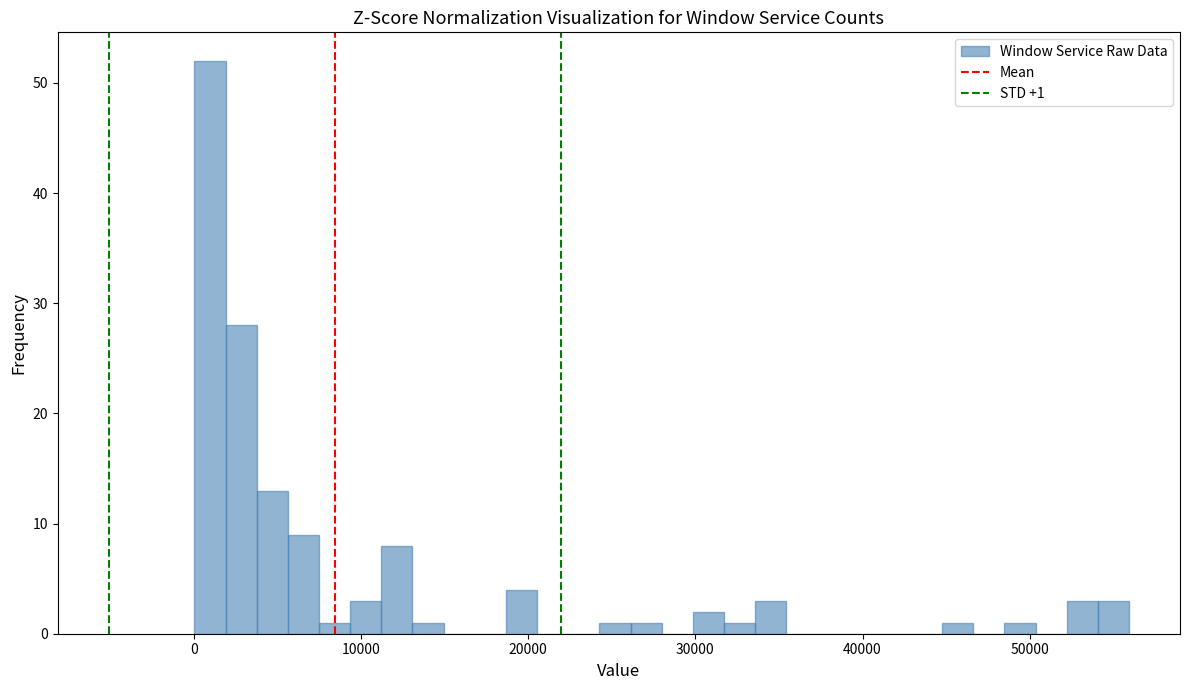

Read against the x-axis, roughly where is the centre of the tallest bar?

1000